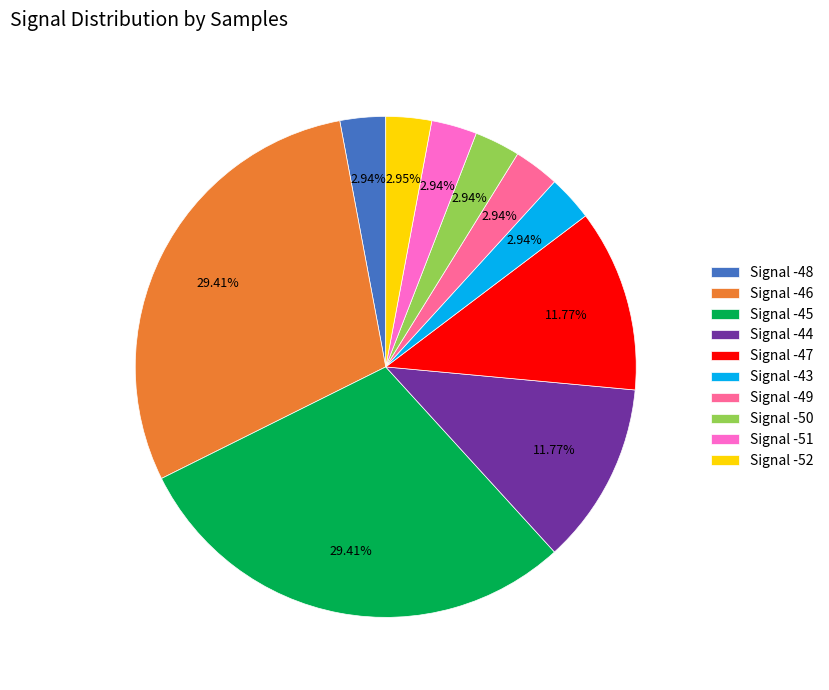

Is the sum of Signal -50 and Signal -45 greater than half?

No